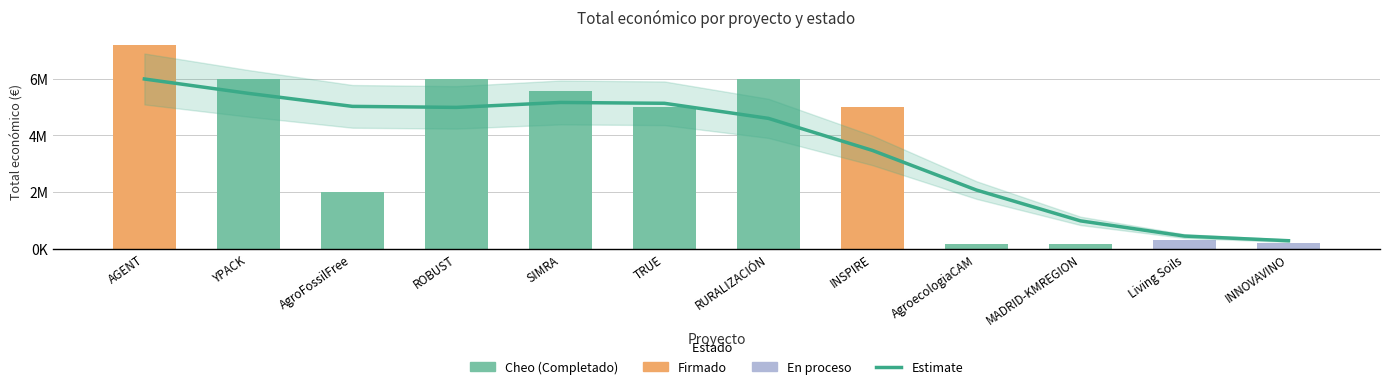

What is the value of the 9th bar from the left?

2070828.6